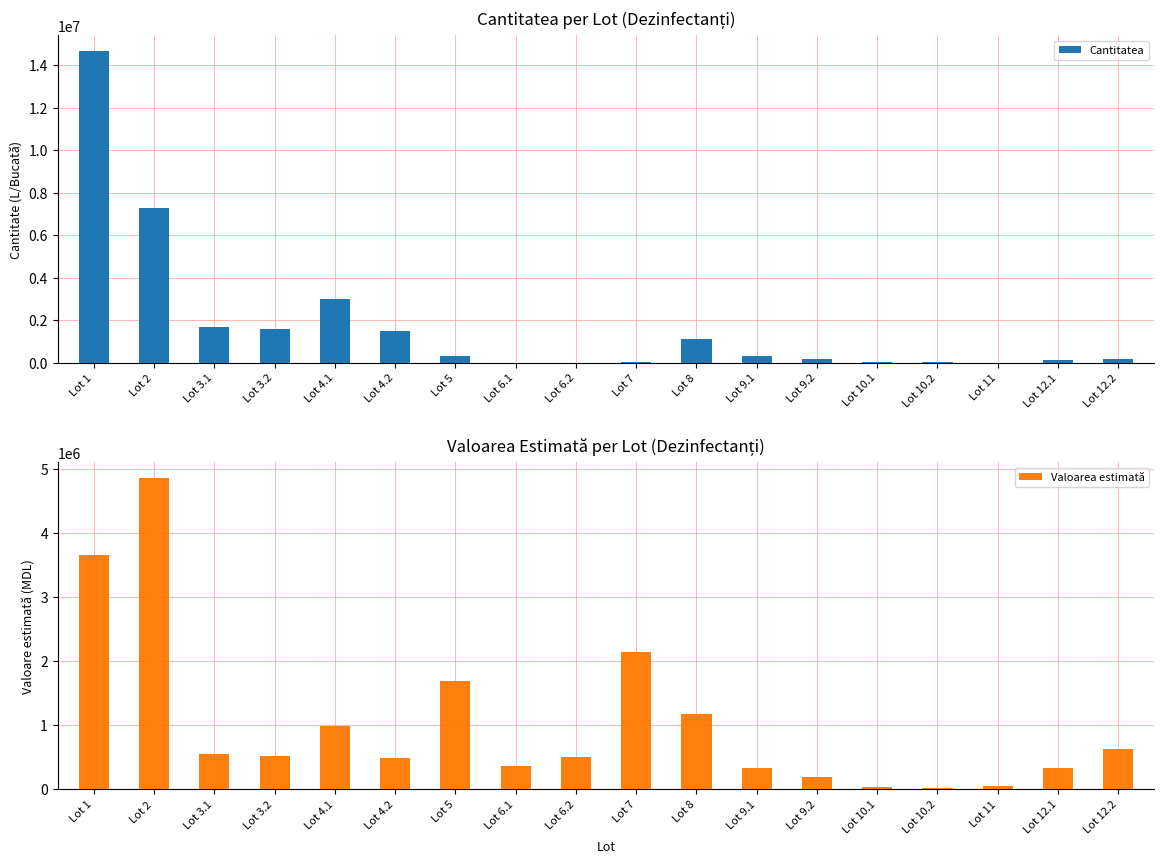

Is the value of Cantitatea at Lot 6.2 greater than the value of Valoarea estimată at Lot 9.1?

No